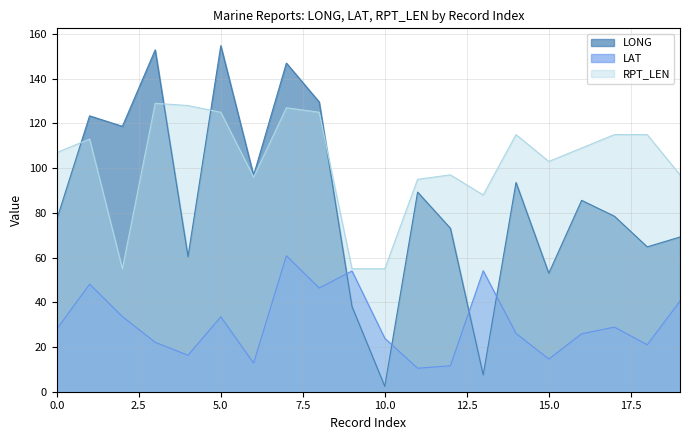

True or false: LAT and LONG intersect in this chart.

True